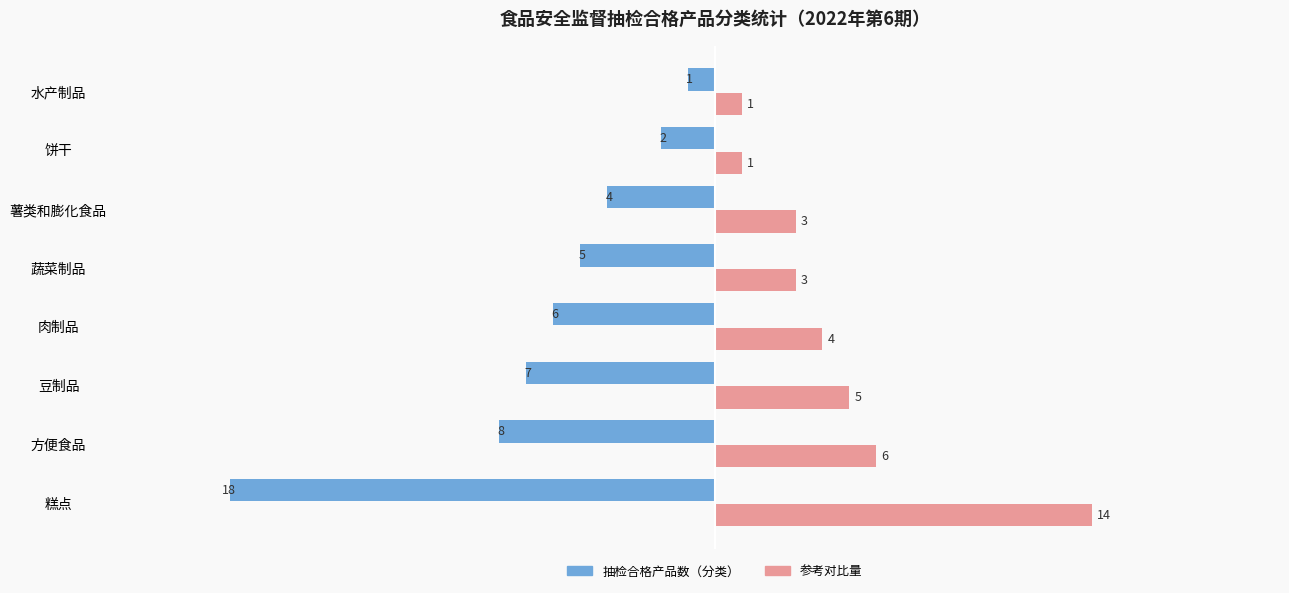

What is the maximum value shown in the chart?

14